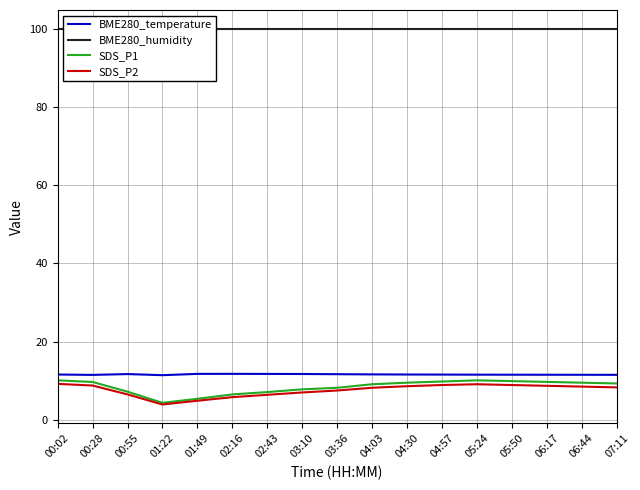

Reading left to right, transcribe all the data shown in this chart.

BME280_temperature: 11.6	11.5	11.7	11.4	11.8	11.8	11.7	11.7	11.7	11.6	11.6	11.6	11.6	11.5	11.5	11.5	11.5
BME280_humidity: 100.0	100.0	100.0	100.0	100.0	100.0	100.0	100.0	100.0	100.0	100.0	100.0	100.0	100.0	100.0	100.0	100.0
SDS_P1: 10.1	9.7	7.2	4.3	5.4	6.5	7.1	7.8	8.2	9.1	9.5	9.8	10.1	9.9	9.7	9.5	9.3
SDS_P2: 9.2	8.8	6.5	3.9	4.9	5.8	6.4	7.0	7.5	8.2	8.6	8.9	9.1	8.9	8.7	8.5	8.3